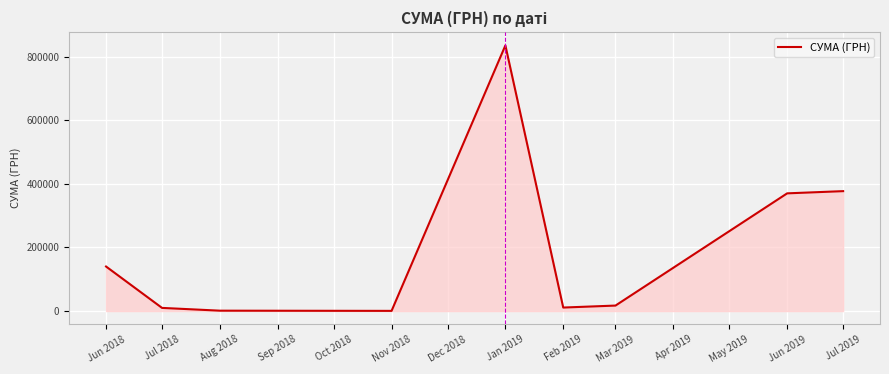

What is the maximum value shown in the chart?

835530.4